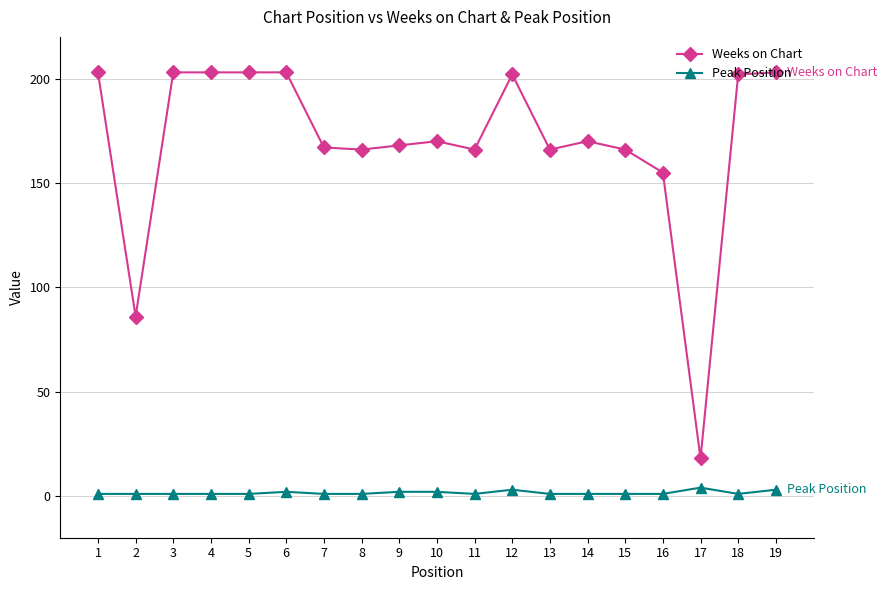

True or false: Peak Position has a value of 1 at 11.

True